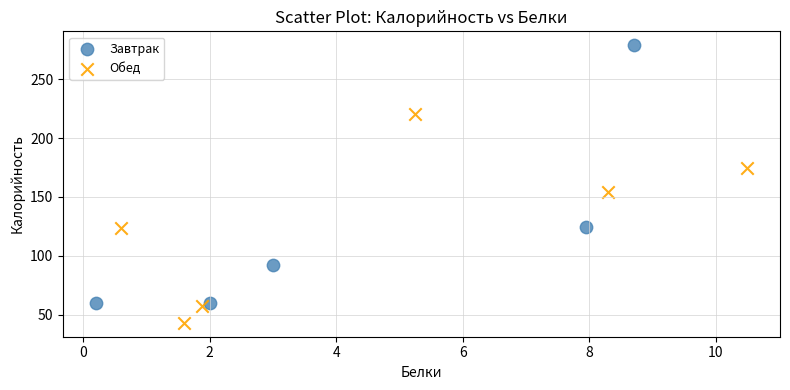

Which series reaches the minimum Y coordinate?

Обед